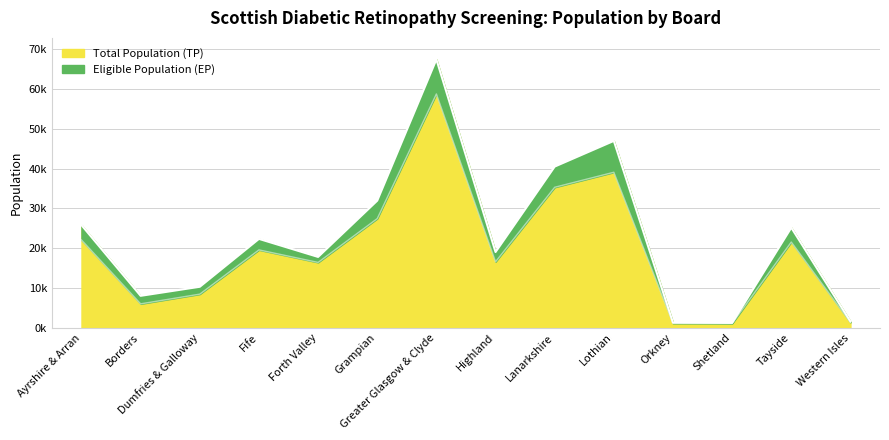

Which series changed the most between Dumfries & Galloway and Greater Glasgow & Clyde?

Total Population (TP)